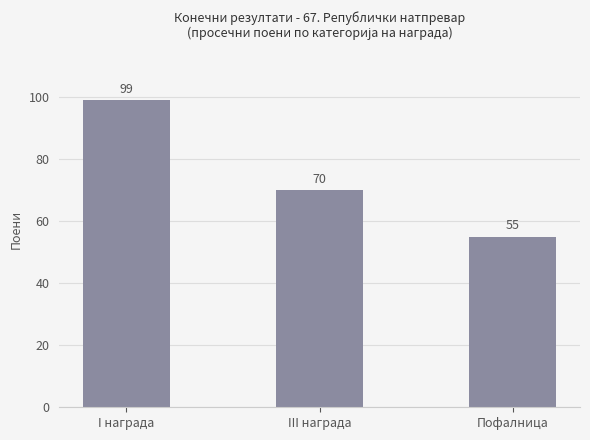

Reading left to right, what are all the values shown in this chart?

I награда=99	III награда=70	Пофалница=55